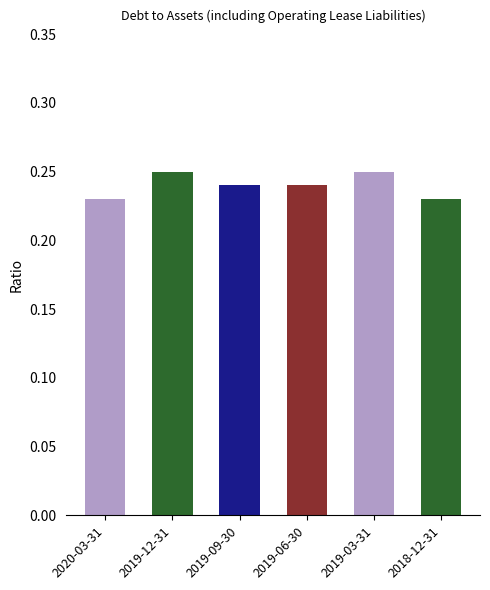

What is the sum of all values?

1.4